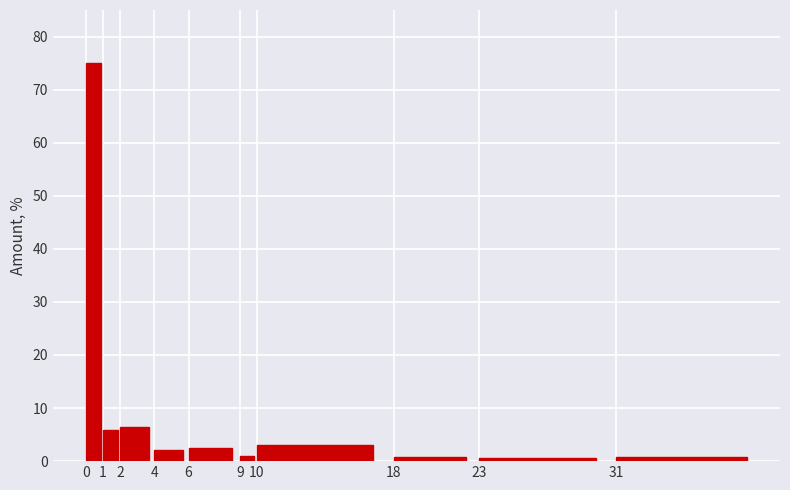

What is the change in value from 1 to 10?

-2.7